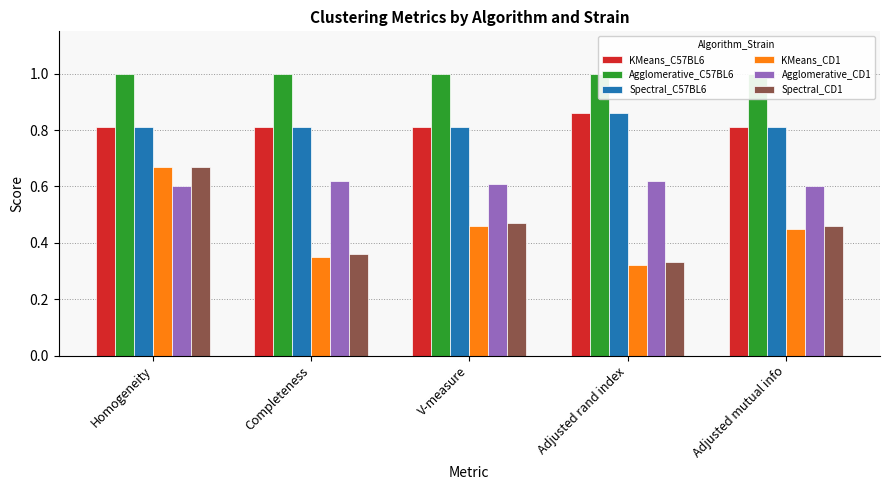

Does the chart contain any negative values?

No